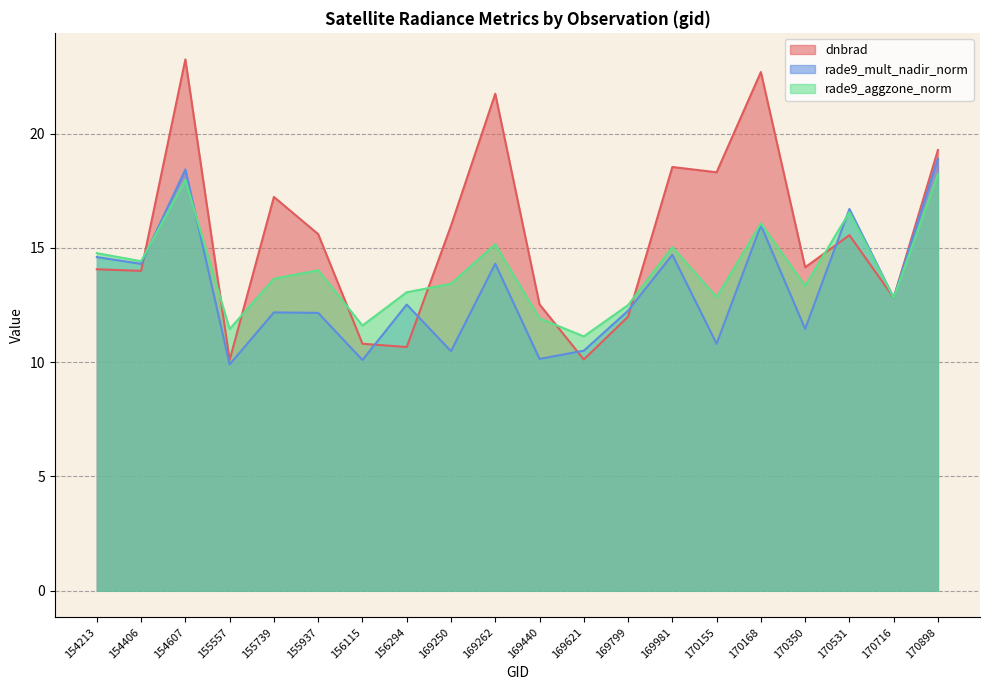

Which series changed the most between 154213 and 170168?

dnbrad